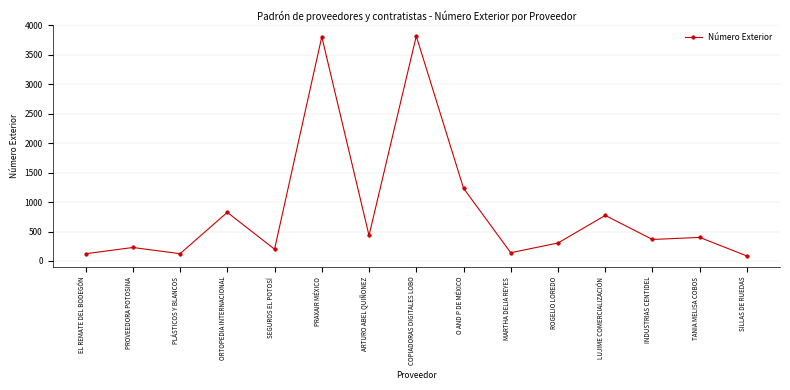

How many points are higher than both their immediate neighbors (excluding endpoints)?

6